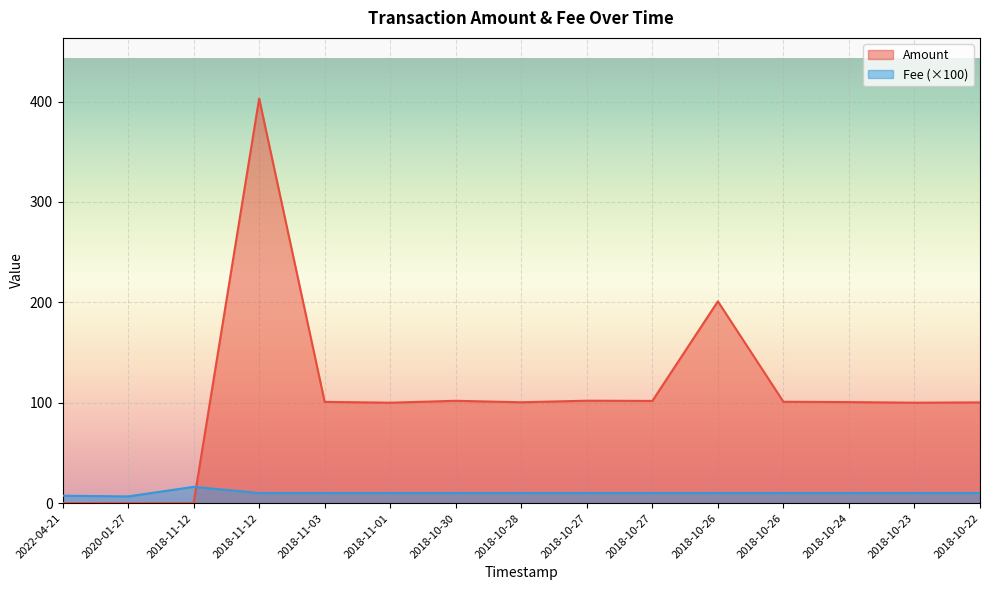

List the series in order of their overall mean, lowest first.

Fee (×100), Amount